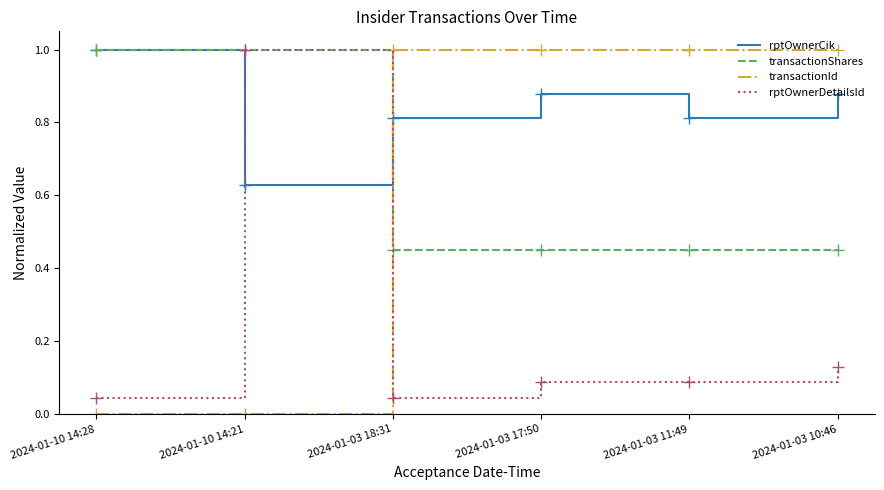

What is the difference between the highest and lowest values at 2024-01-10 14:21?

1.0